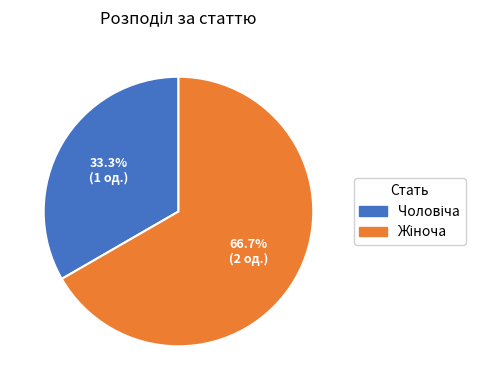

Does any single category account for the majority?

Yes